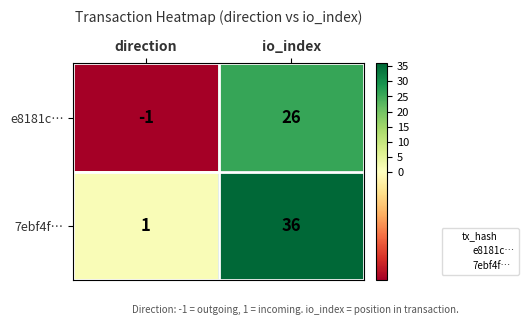

Reading left to right, list all the values displayed in this chart.

e8181c…: -1	26
7ebf4f…: 1	36